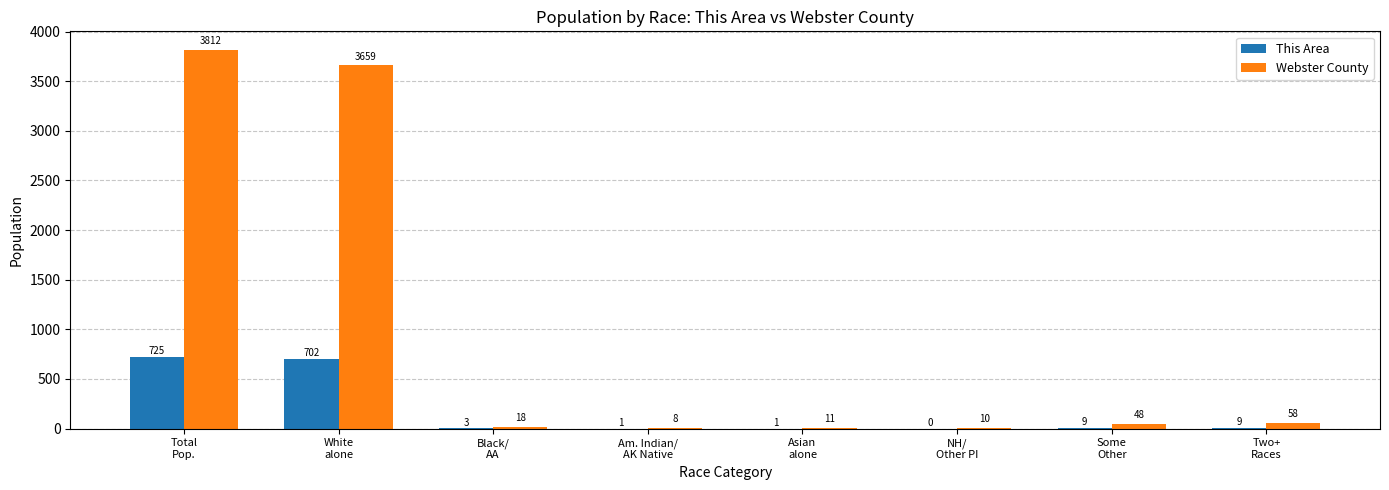

Which series has the largest total across all categories?

Webster County